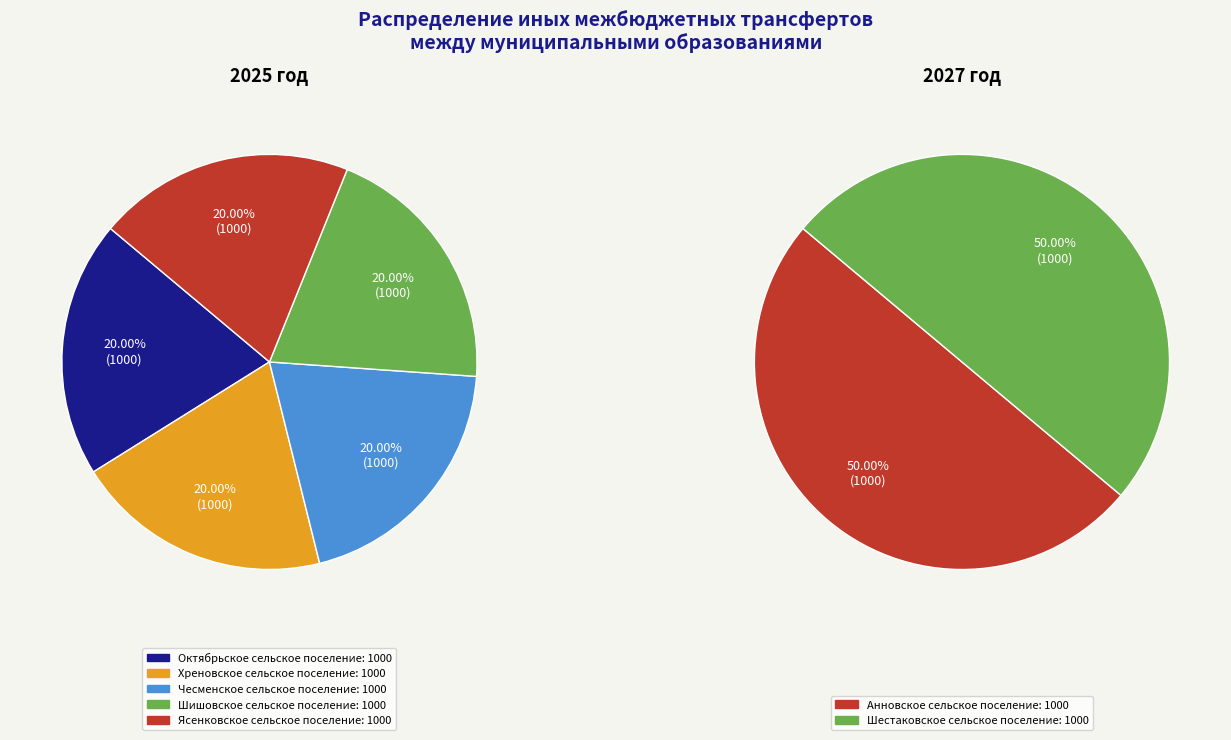

Combined, what portion of the pie is Октябрьское сельское поселение and Анновское сельское поселение?

20.0%